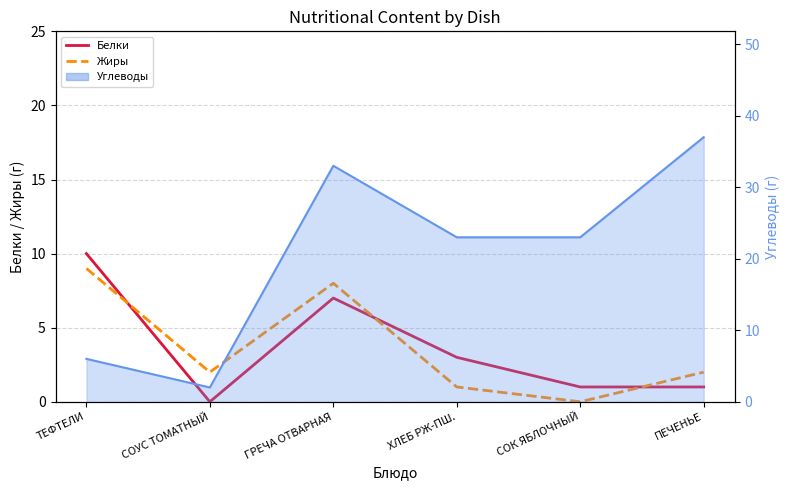

How many lines are shown in the chart?

2